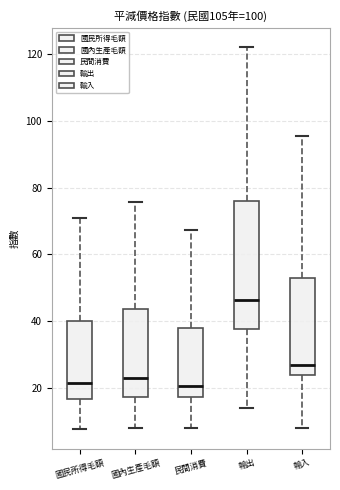

Reading left to right, transcribe this box plot: for each box, give where its median line is, the range the box spans, and where its two whiskers end, as read against the y-axis. The values are not printed on the chart, so give them approximately, as read against the axis.

國民所得毛額: median 22, box 16 to 40, whiskers 8 to 70
國內生產毛額: median 22, box 18 to 44, whiskers 8 to 76
民間消費: median 20, box 18 to 38, whiskers 8 to 68
輸出: median 46, box 38 to 76, whiskers 14 to 122
輸入: median 26, box 24 to 54, whiskers 8 to 96